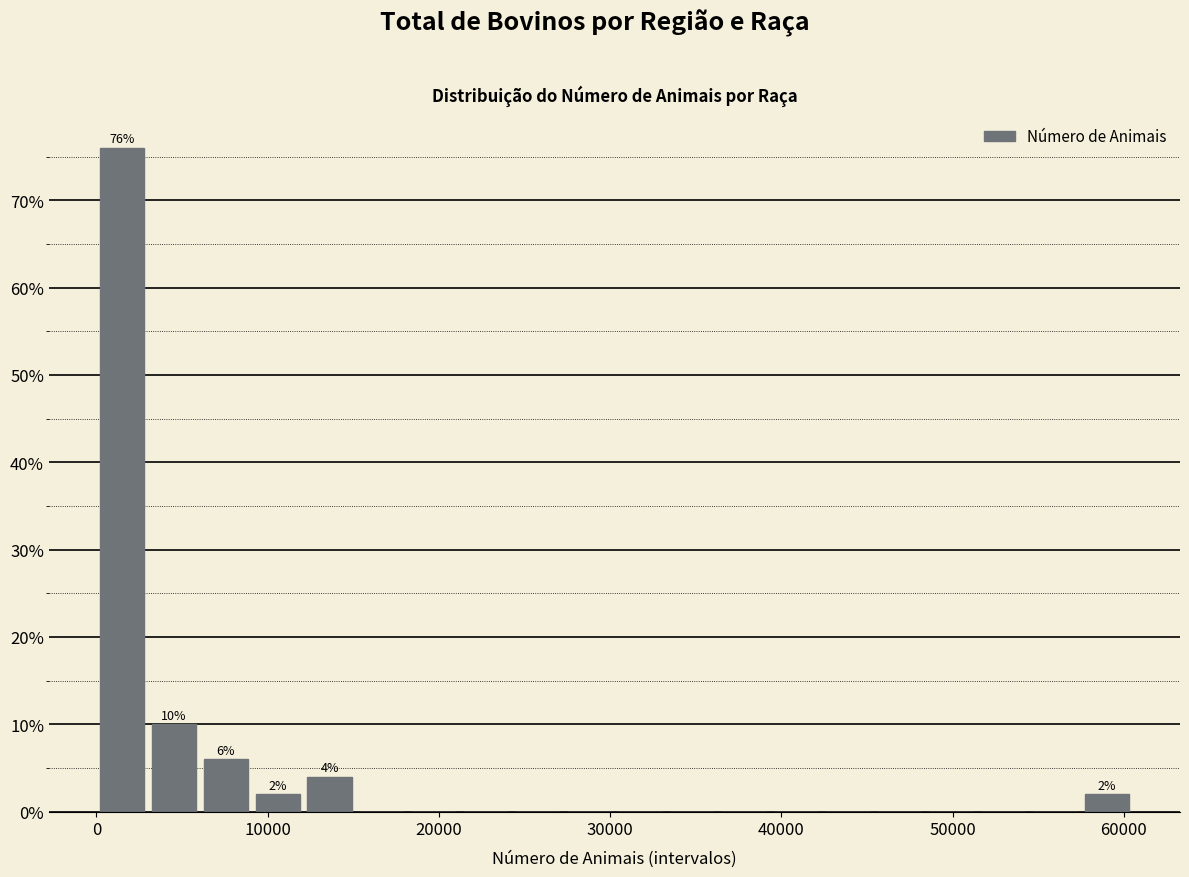

Around what value on the x-axis is the tallest bar? Give the approximate position of its centre, as read against the axis.

2000